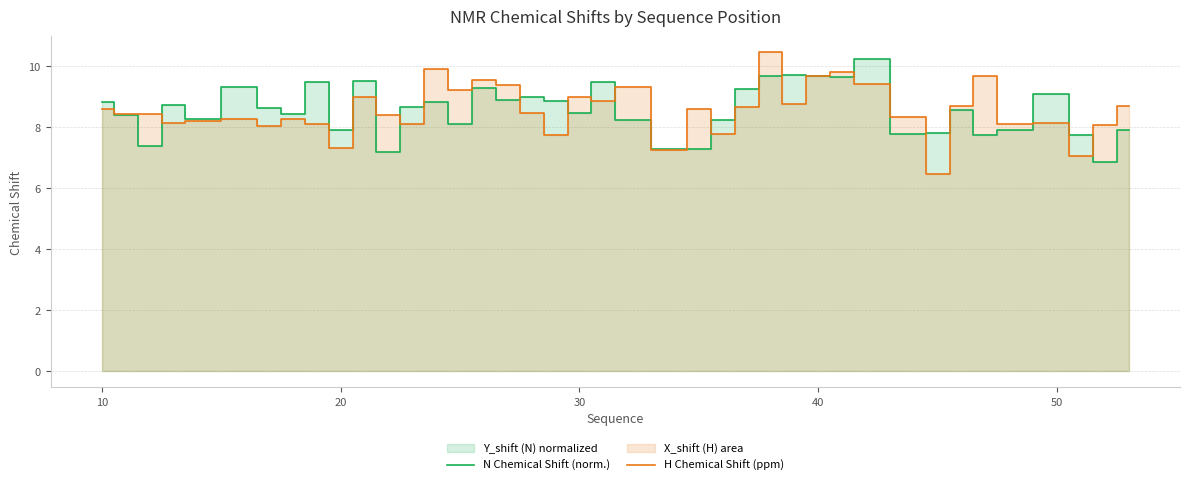

What is the approximate value of H Chemical Shift (ppm) at 40?

9.7